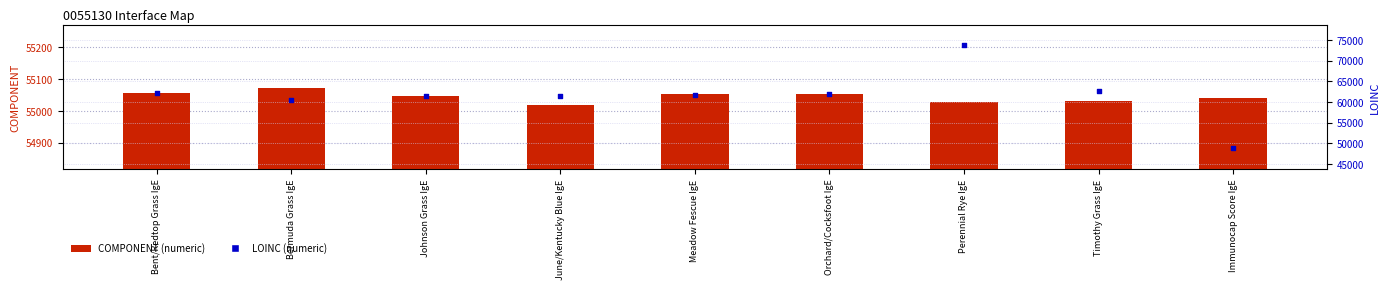

What is the total value across all series at June/Kentucky Blue IgE?

116548